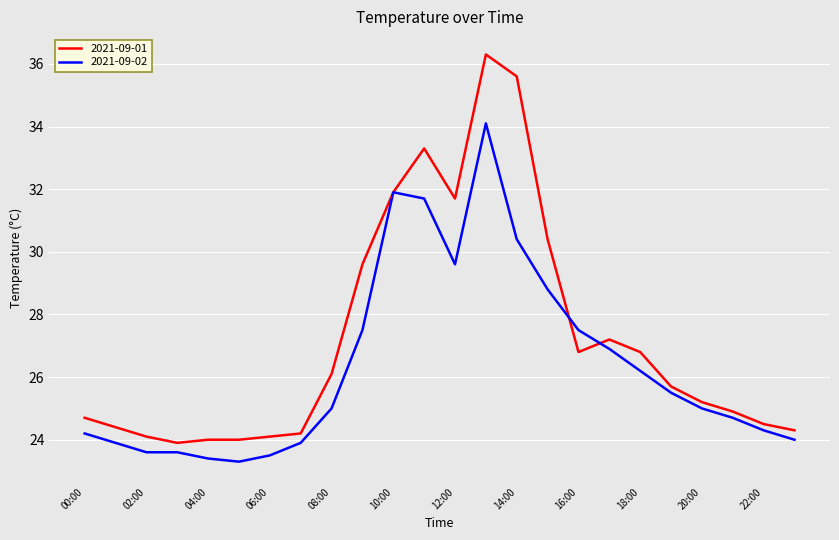

Which series has the largest total across all categories?

2021-09-01